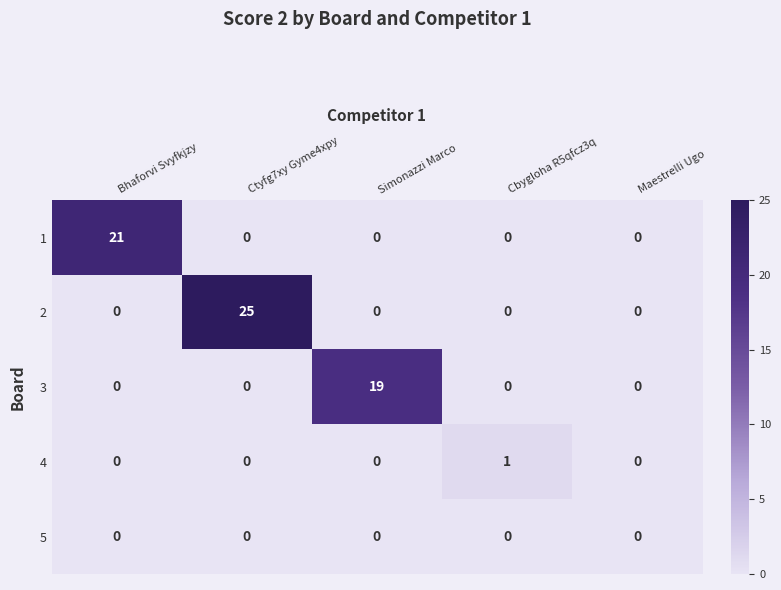

The 3 series shows 6 at Simonazzi Marco. True or false?

False